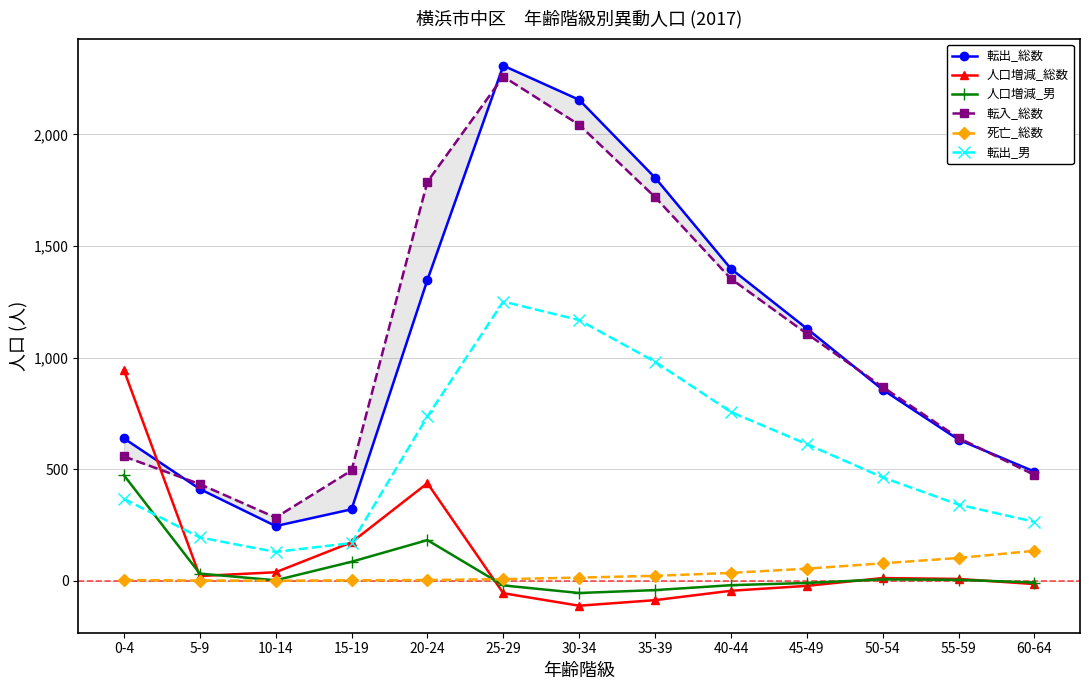

Is it true that 転入_総数 equals 474 at 60-64?

True